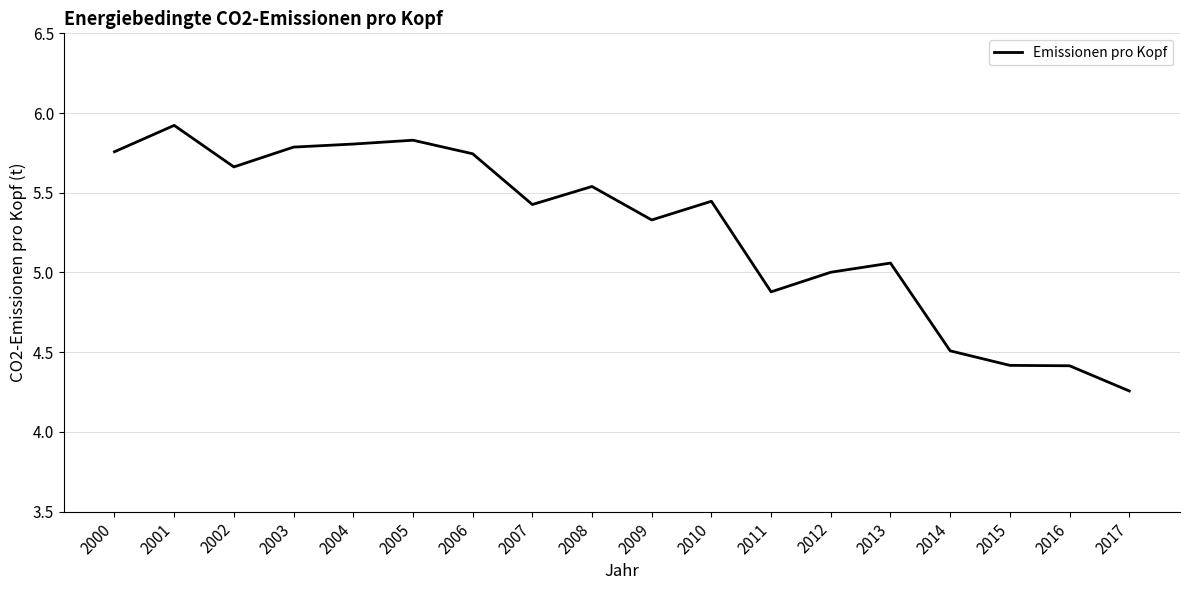

What is the approximate value at 2009?

5.3